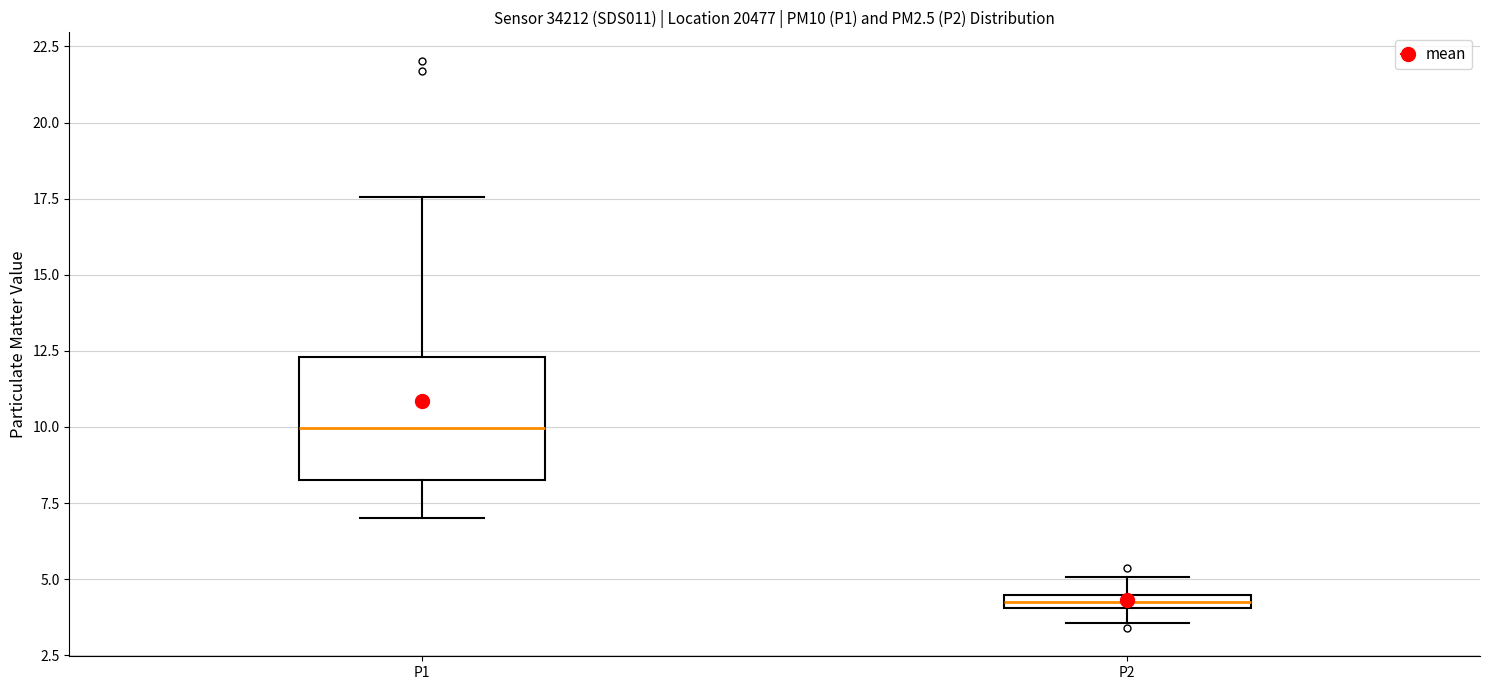

Which box's median line is the lowest?

P2